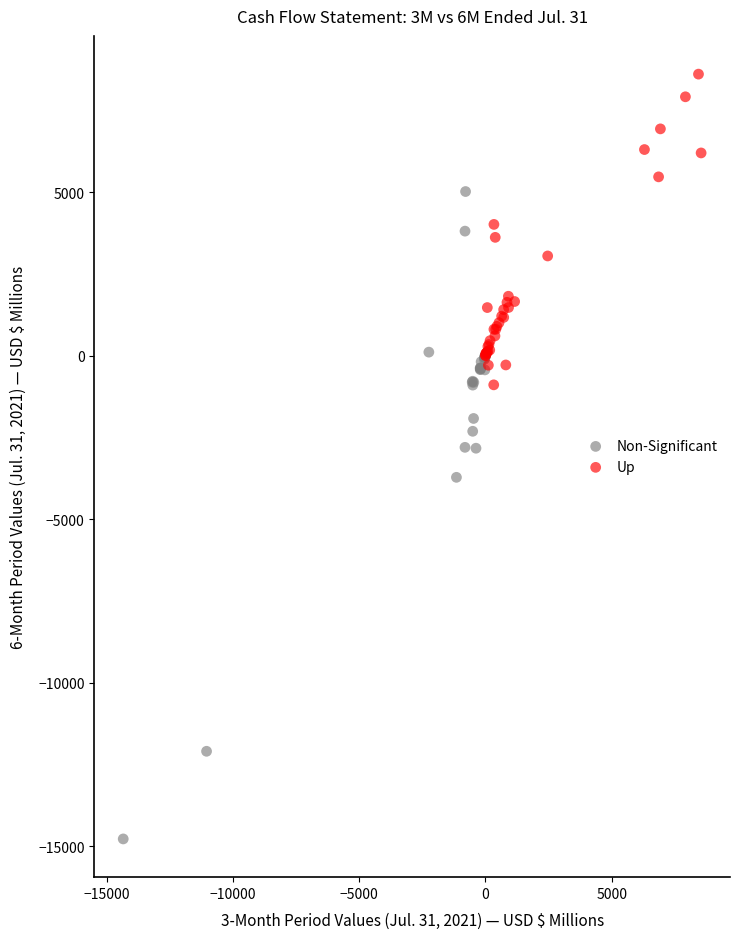

Which series reaches the maximum Y coordinate?

Up